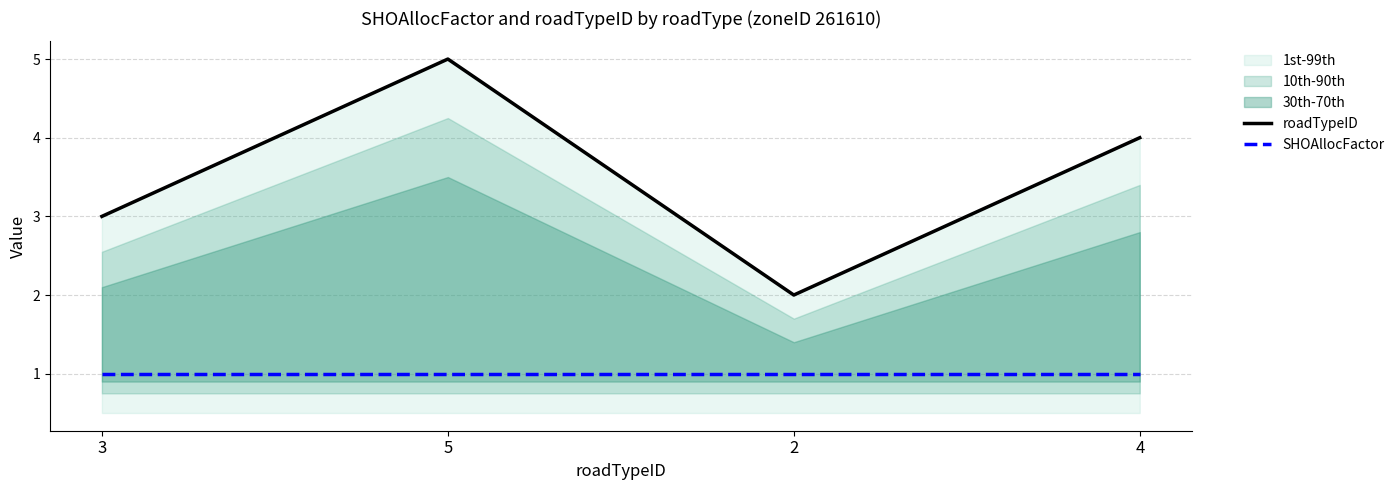

Reading left to right, extract all data points from this chart.

roadTypeID: 3	5	2	4
SHOAllocFactor: 1	1	1	1